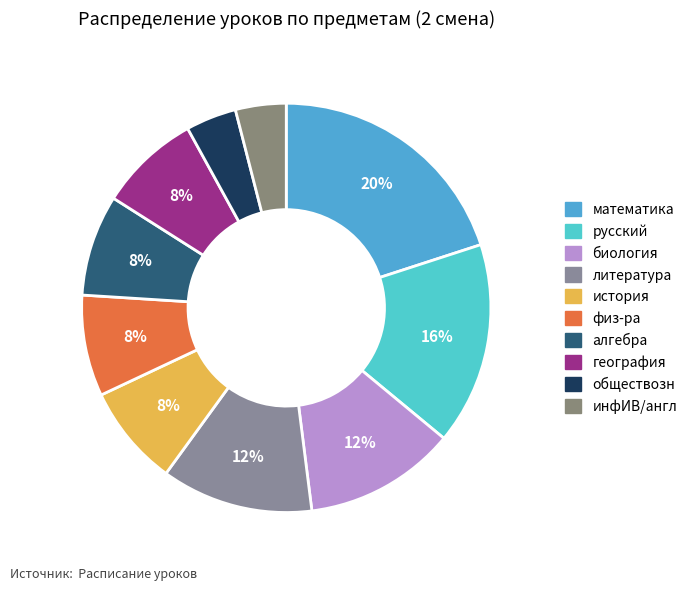

How many segments does this pie chart have?

10